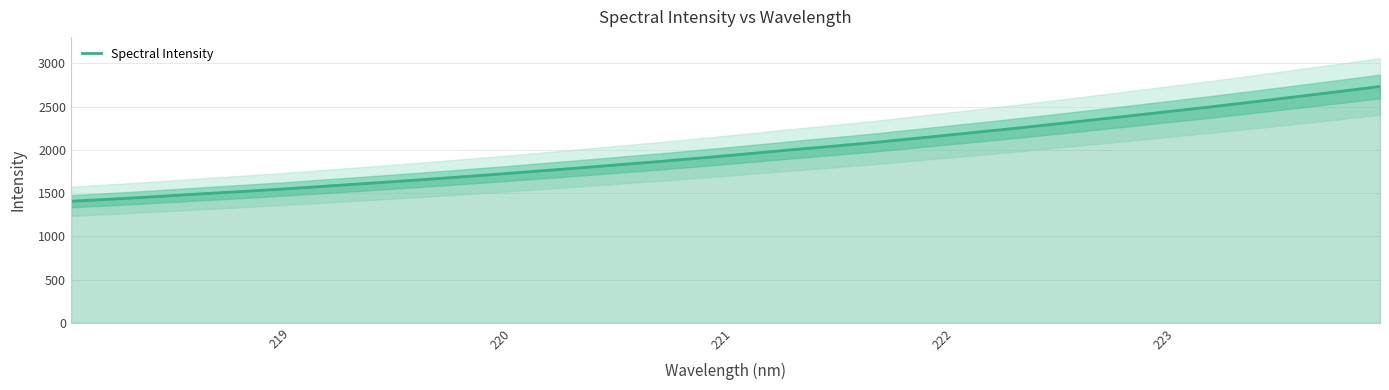

How many lines are shown in the chart?

1